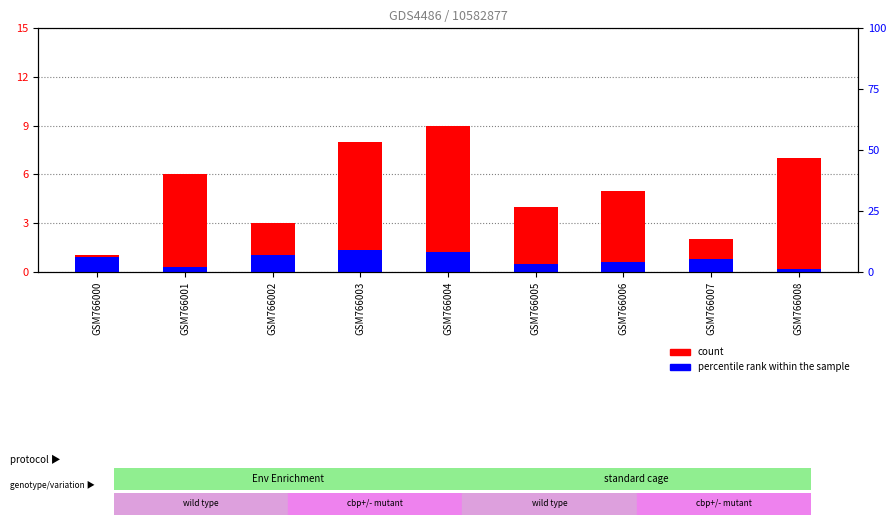

At which label does percentile rank within the sample reach its peak?

GSM766003